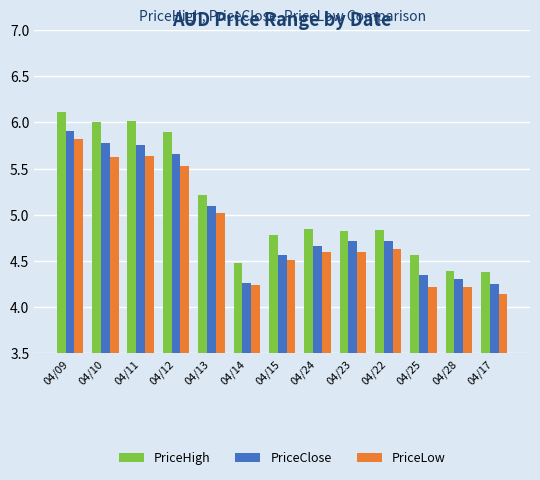

At which category is the sum across all series the highest?

04/09